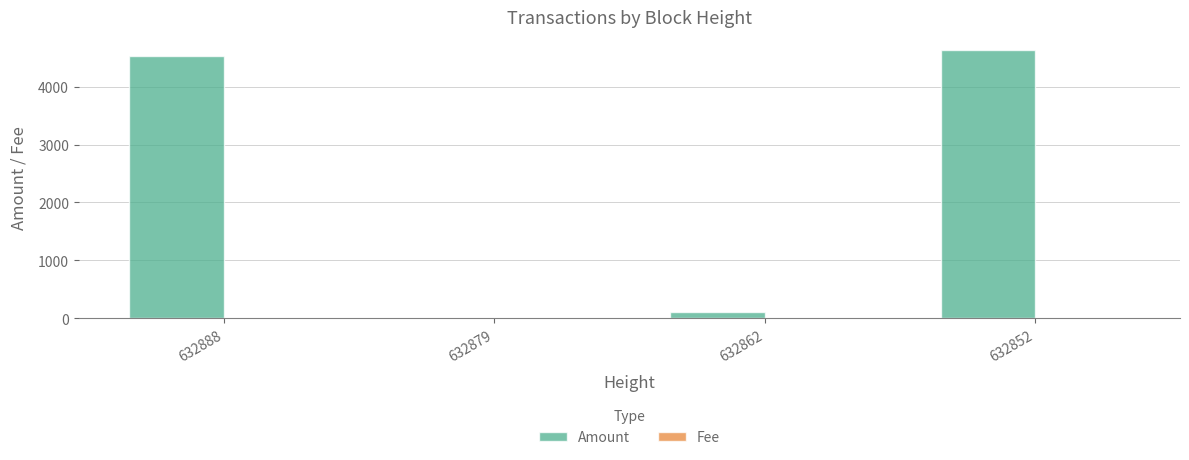

Read the Amount value at 632852.

4627.5